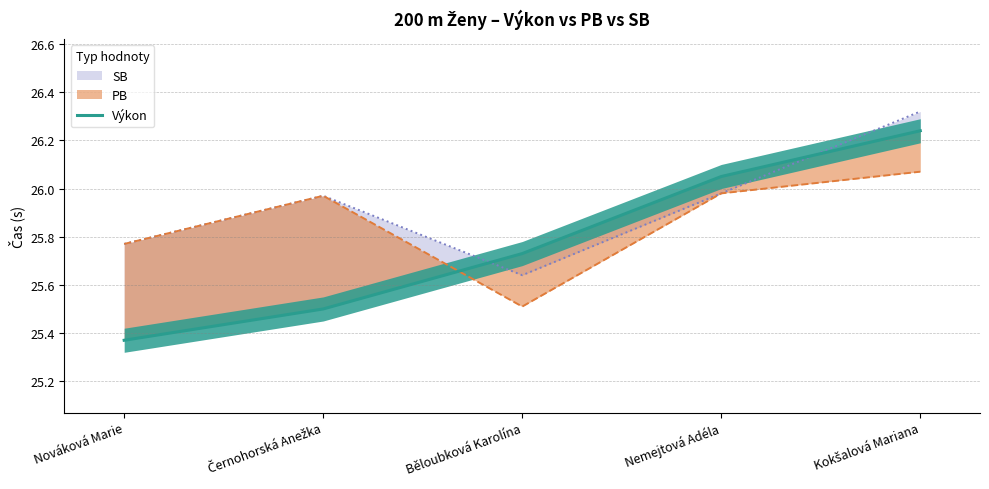

What is the difference between the maximum and minimum values?

0.9